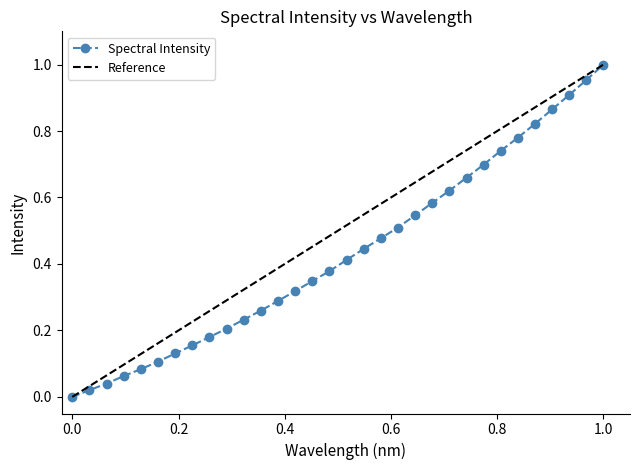

True or false: Spectral Intensity has more than 2 points higher than both neighbors.

False